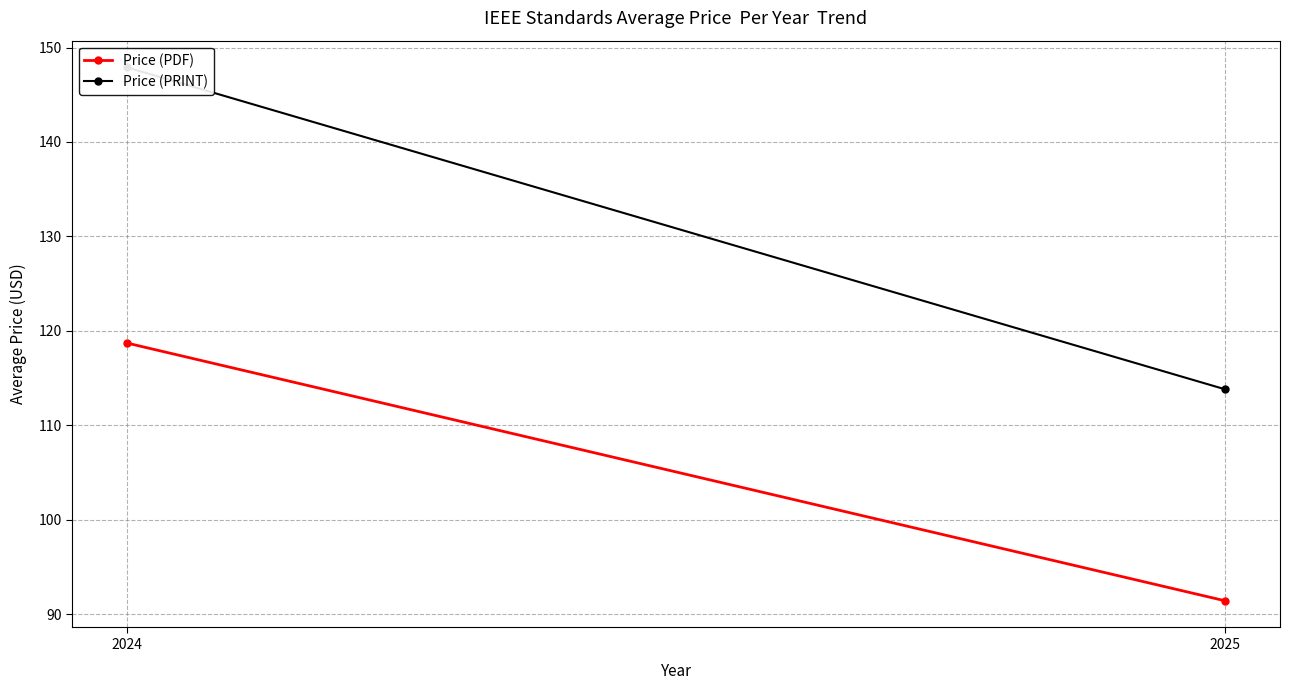

Reading left to right, what are all the values shown in this chart?

Price (PDF): 118.7	91.4
Price (PRINT): 147.9	113.8